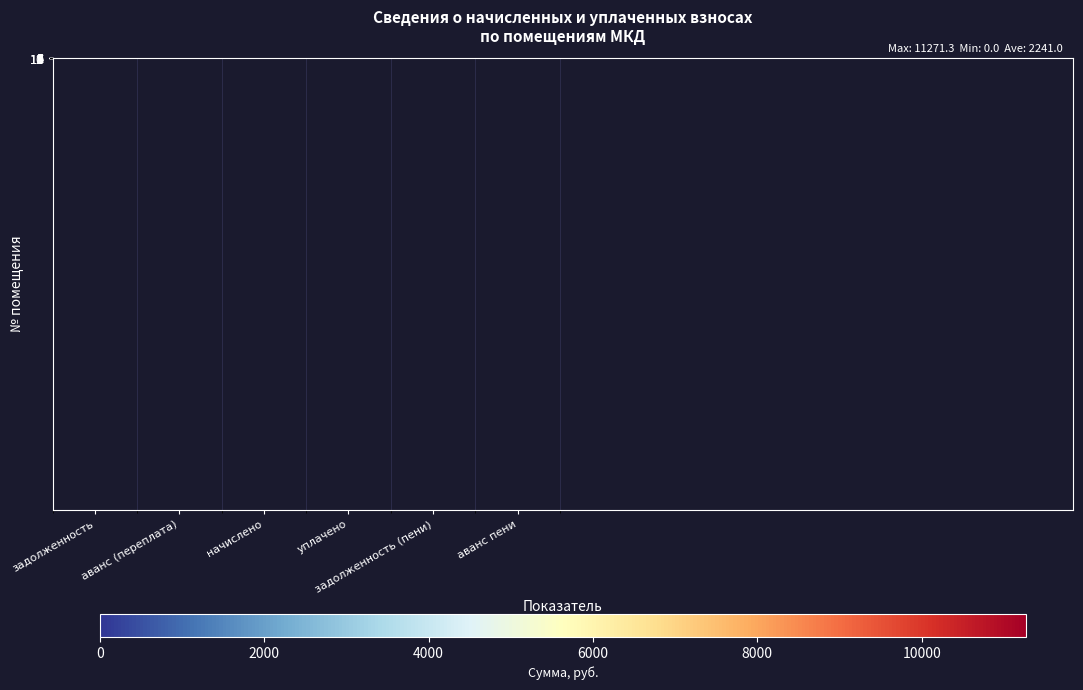

How many values in the 2 series exceed 526?

4